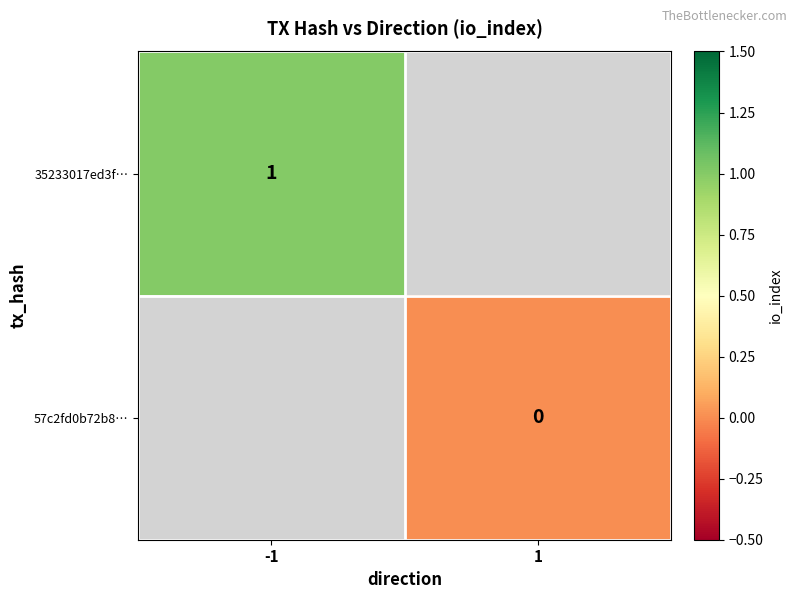

Which series has the largest range (max minus min)?

35233017ed3f…